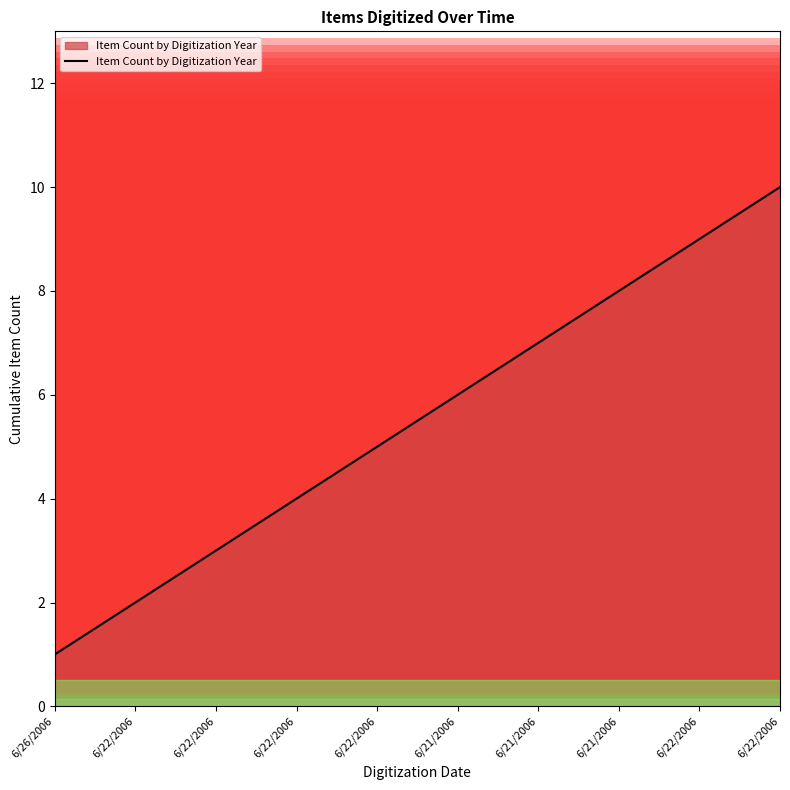

How many lines are shown in the chart?

1